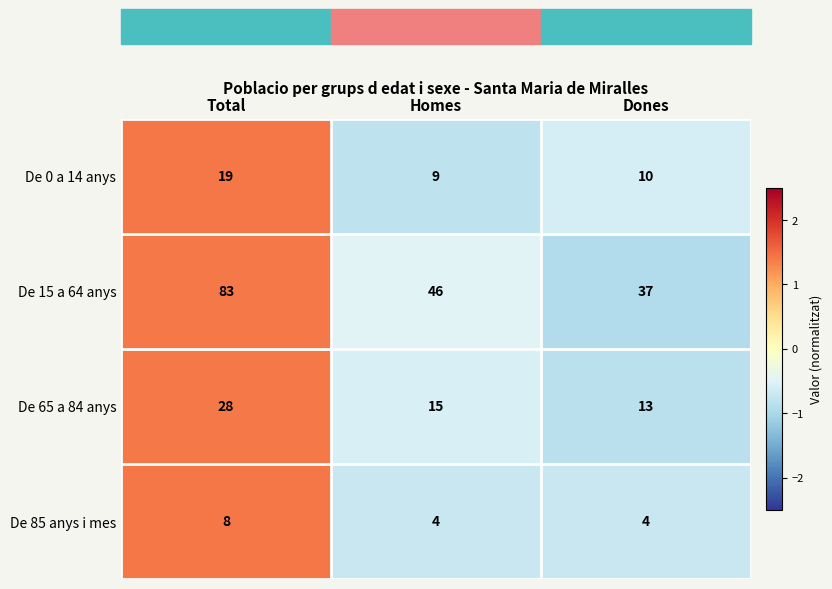

Between Total and Dones, which series saw the biggest shift?

De 15 a 64 anys